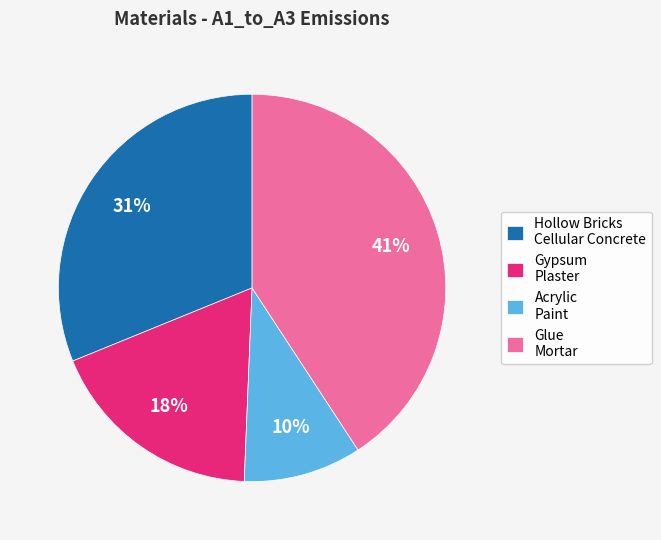

How many slices are in this pie chart?

4